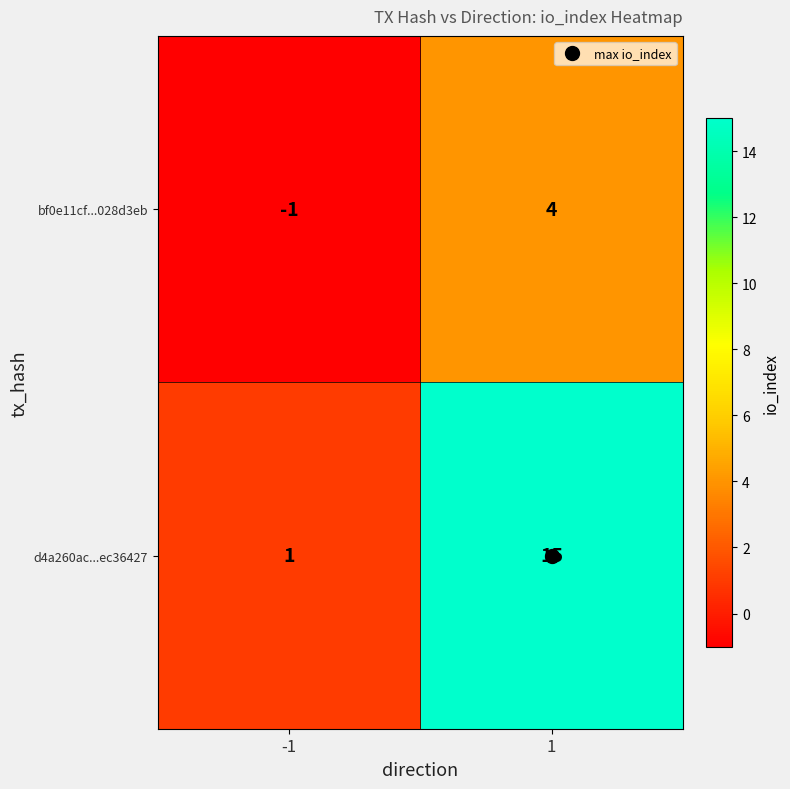

Which series changed the most between -1 and 1?

d4a260ac...ec36427